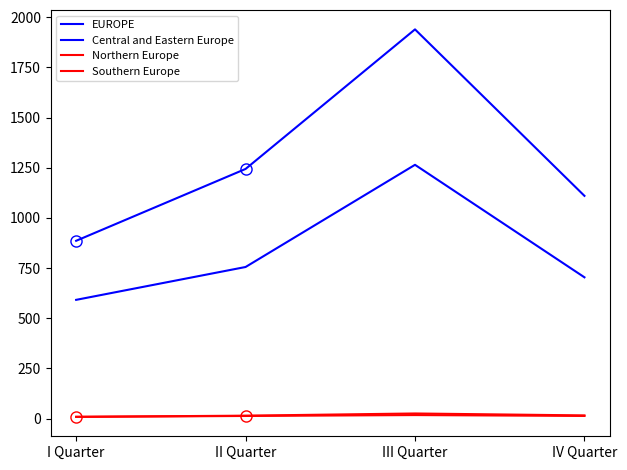

True or false: EUROPE and Central and Eastern Europe intersect in this chart.

False